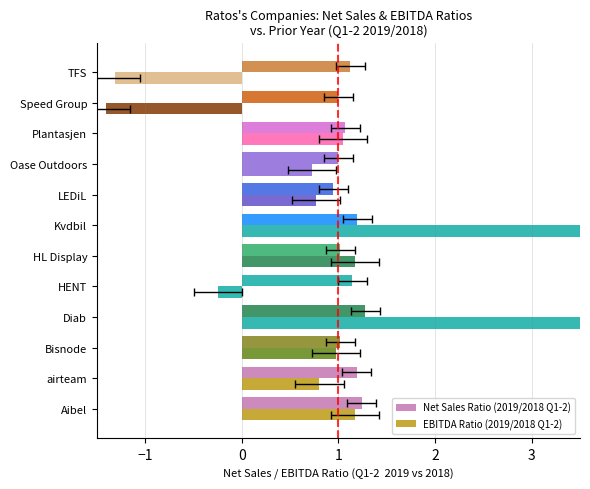

What are all the series names shown in the legend?

Net Sales Ratio (2019/2018 Q1-2), EBITDA Ratio (2019/2018 Q1-2)